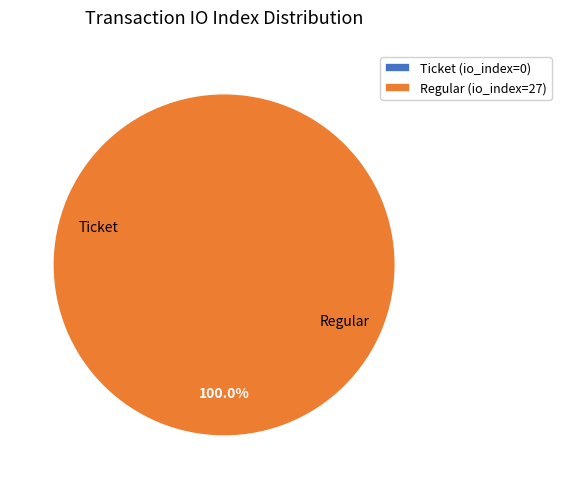

To the nearest percent, what percentage of the pie is Regular (io_index=27)?

100%